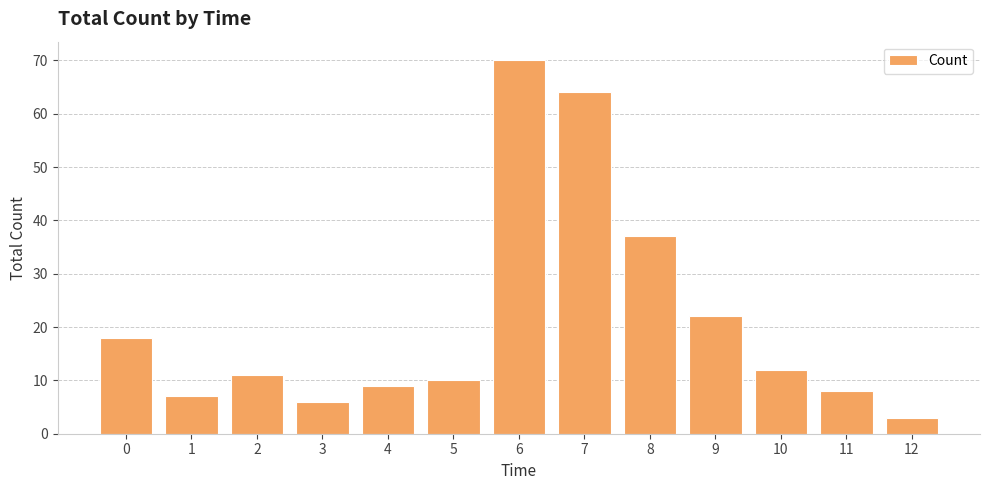

Where is the data nearest to the value 36?

8